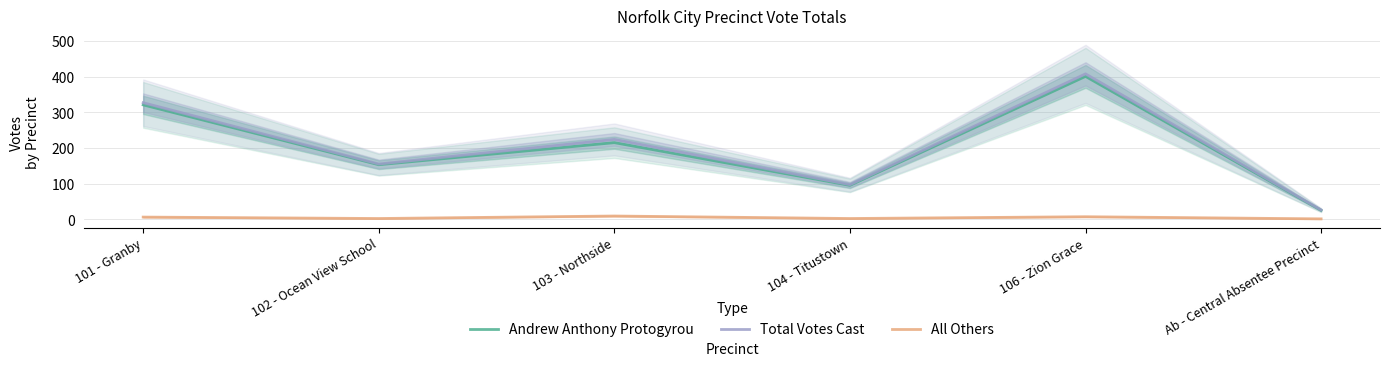

How many data points in Total Votes Cast are above 224?

2